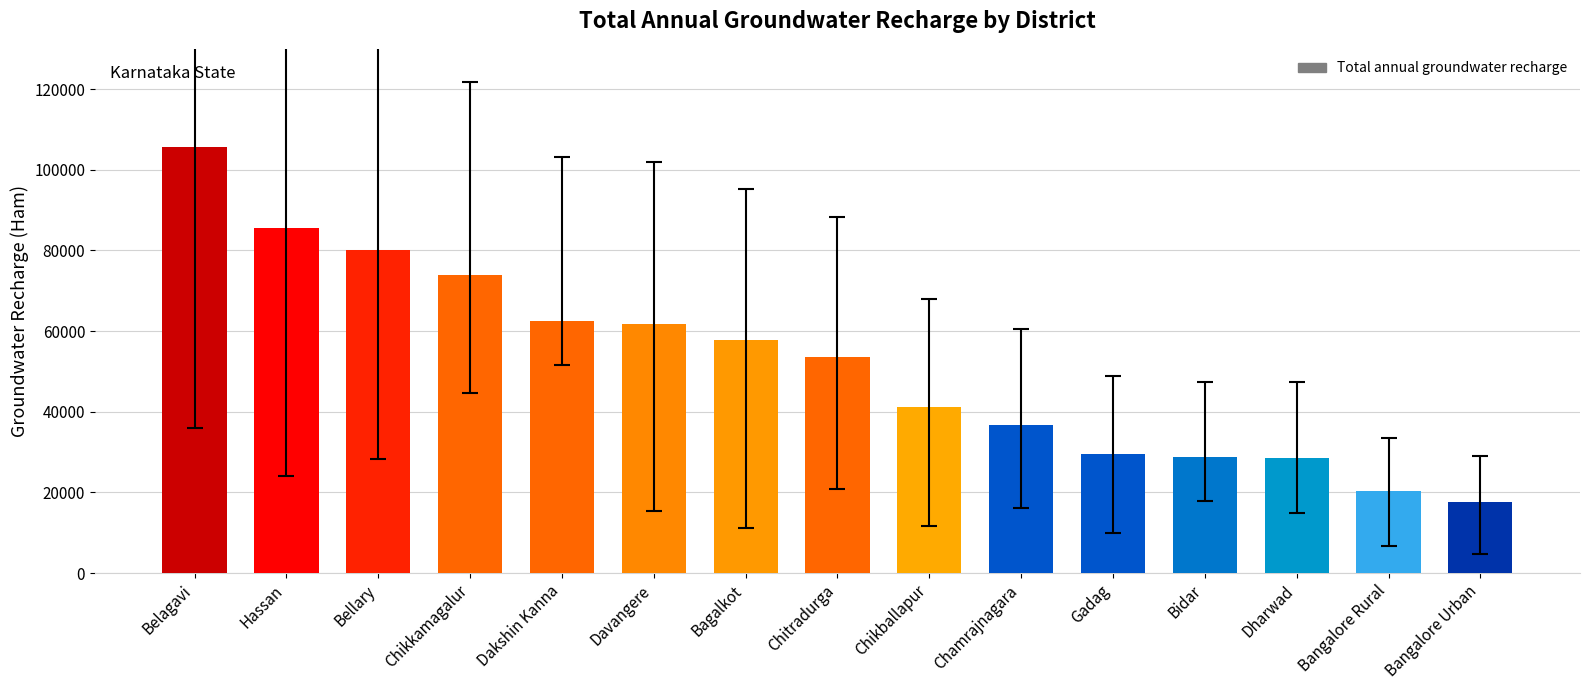

What is the difference between the maximum and second lowest values?

85242.5